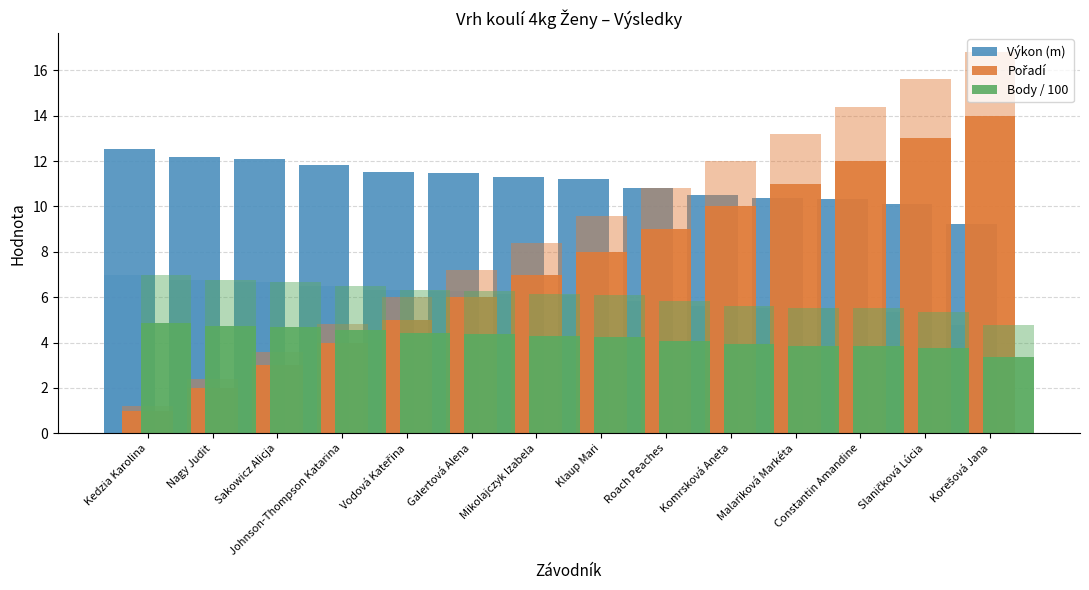

Which label corresponds to the smallest value in the chart?

Kedzia Karolina